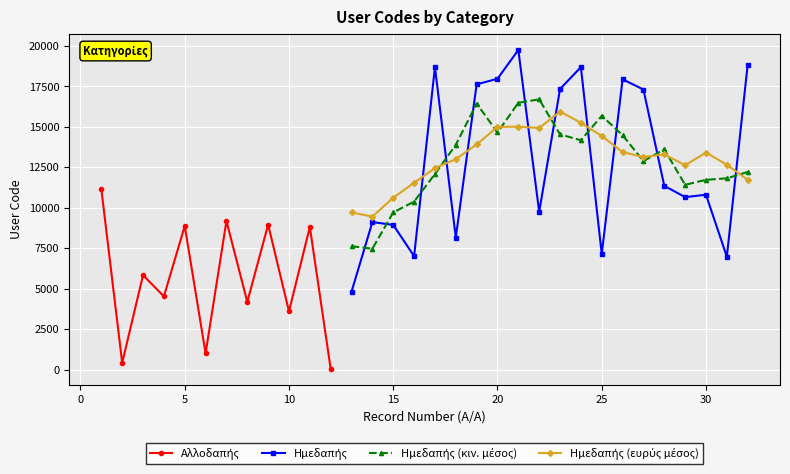

The value at 35 is 12680. True or false?

False